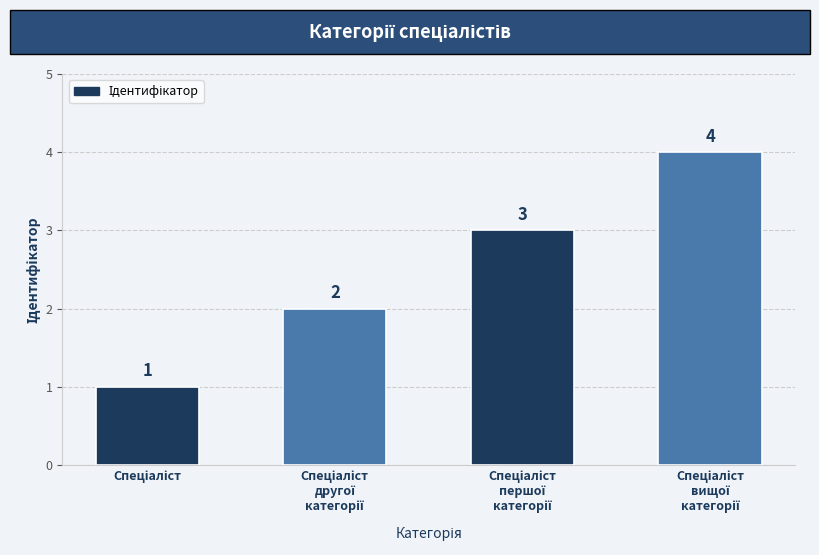

What is the value of the 2nd bar from the left?

2